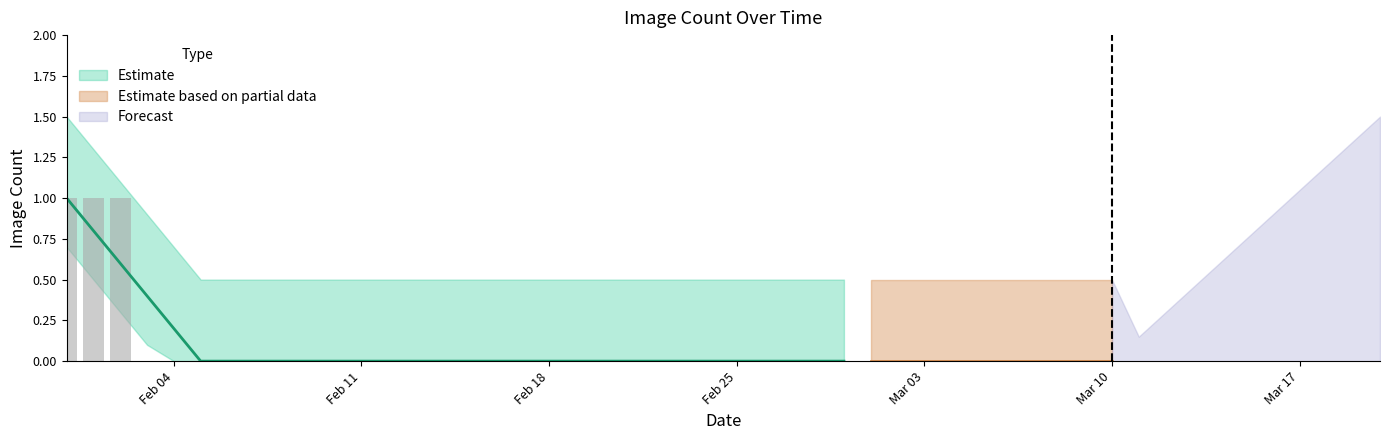

The chart shows a value of 1 at 2020-02-21. True or false?

False